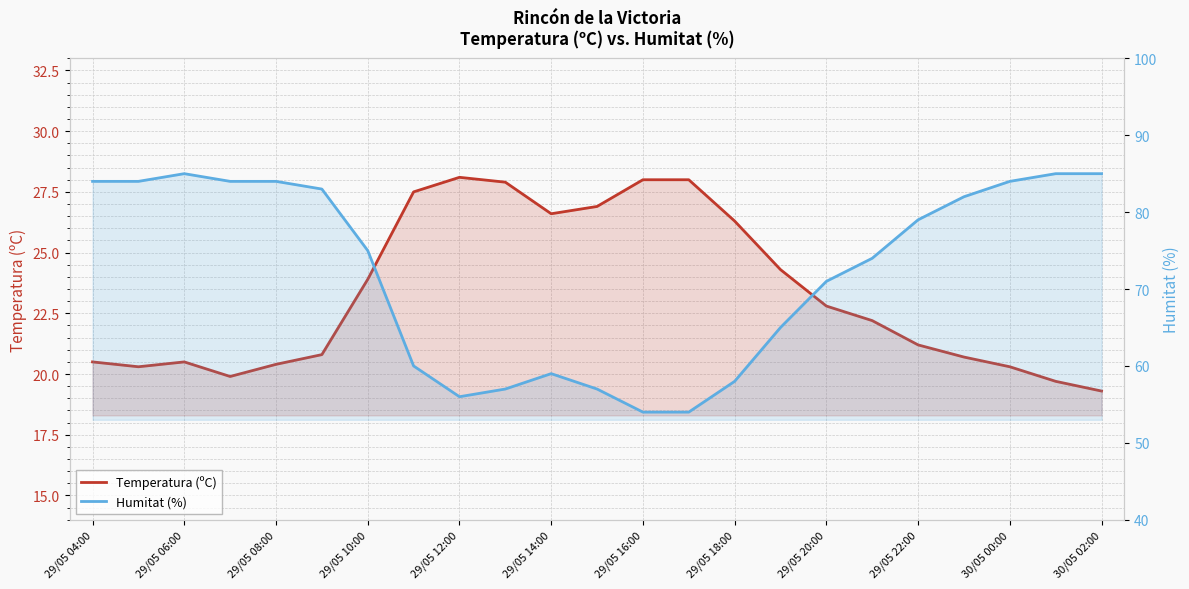

The Humitat (%) series shows 84.0 at 29/05 04:00. True or false?

True